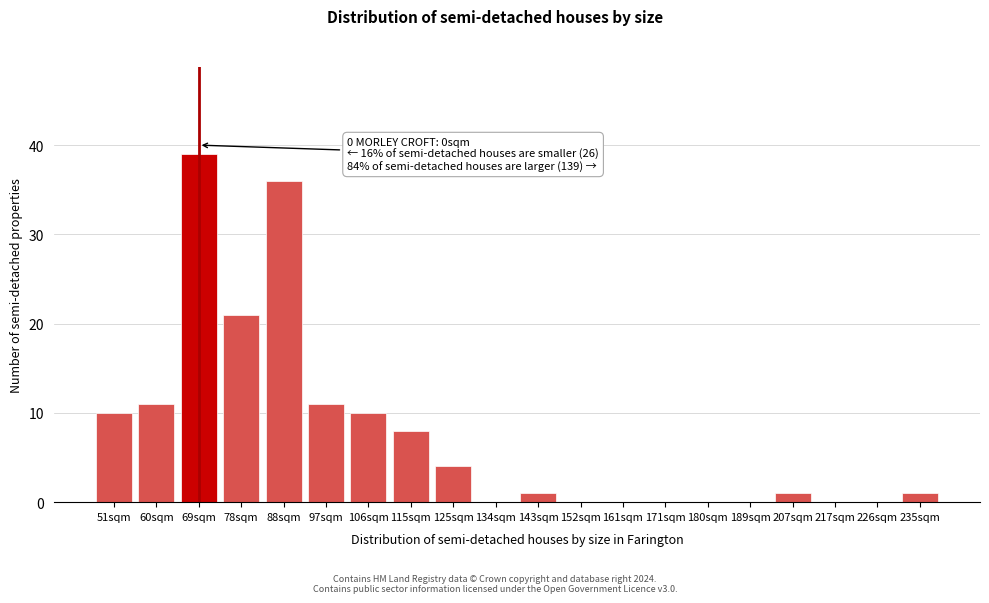

Reading left to right, transcribe all the data shown in this chart.

51sqm=10	60sqm=11	69sqm=39	78sqm=21	88sqm=36	97sqm=11	106sqm=10	115sqm=8	125sqm=4	134sqm=0	143sqm=1	152sqm=0	161sqm=0	171sqm=0	180sqm=0	189sqm=0	207sqm=1	217sqm=0	226sqm=0	235sqm=1